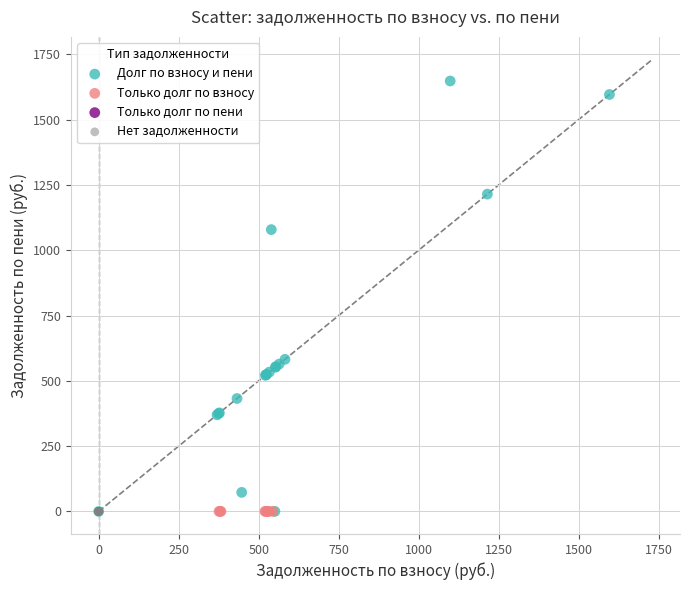

Which series reaches the maximum Y coordinate?

Долг по взносу и пени